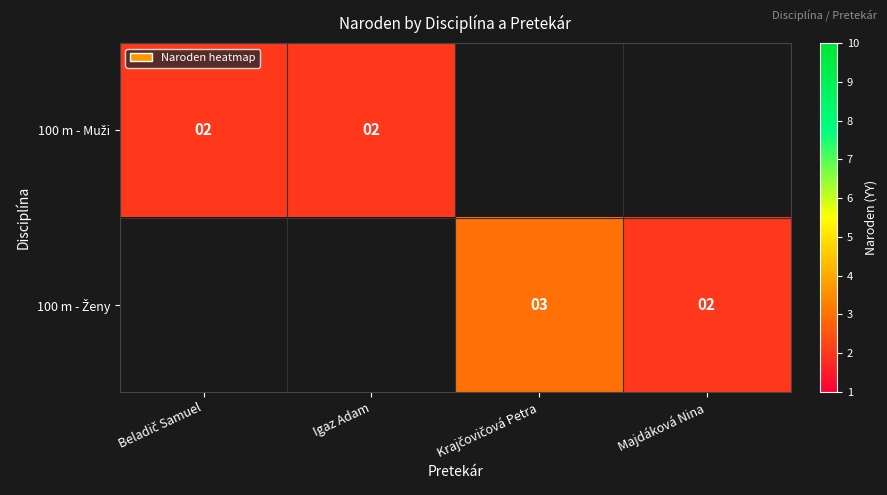

List the series in order of their overall mean, highest first.

100 m - Muži, 100 m - Ženy